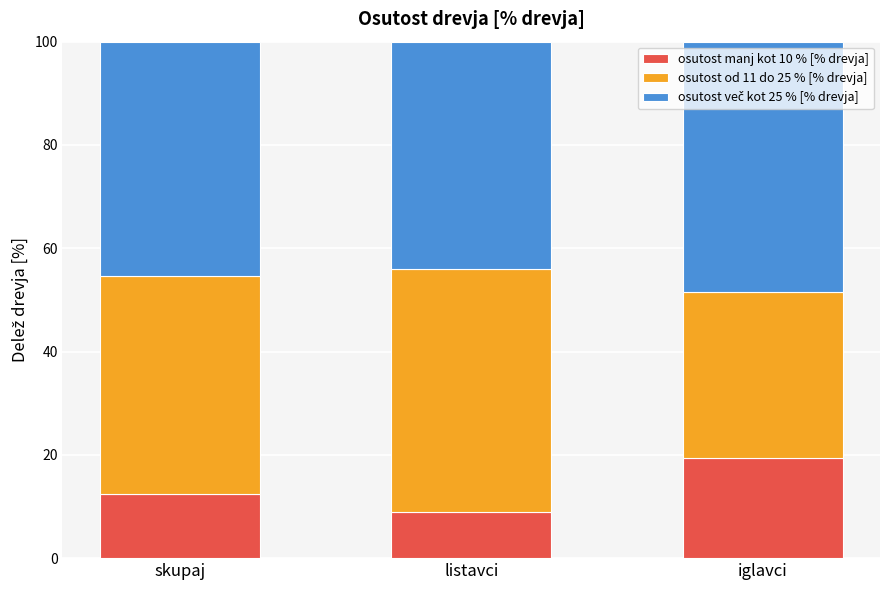

Reading left to right, list the values for the osutost manj kot 10 % [% drevja] series.

skupaj=12.4	listavci=9.0	iglavci=19.5